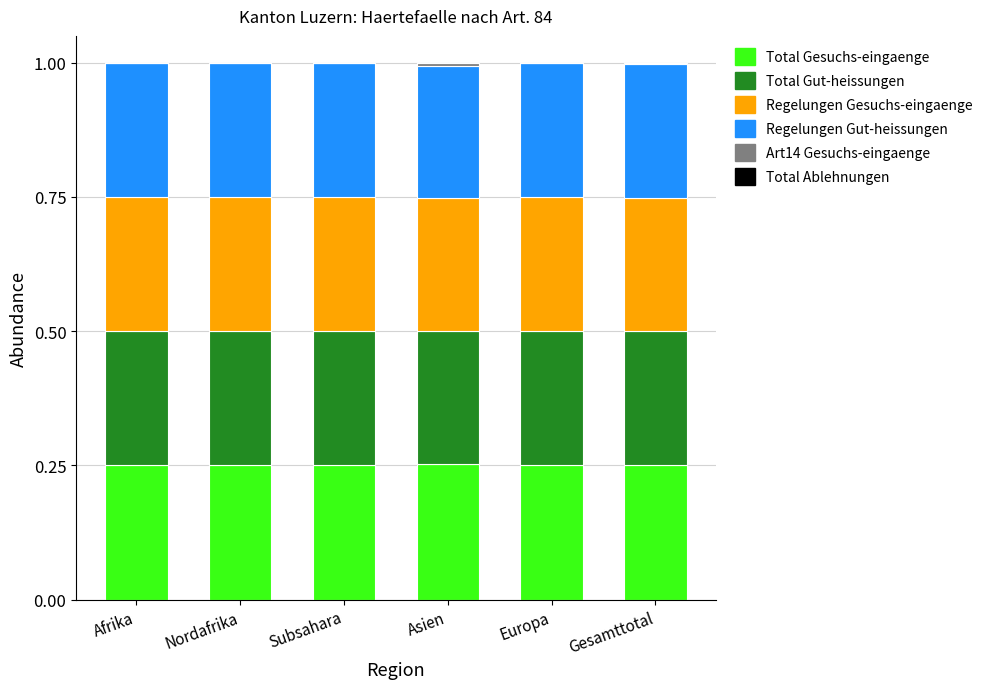

How many Regelungen Gut-heissungen values are between 0 and 1?

6